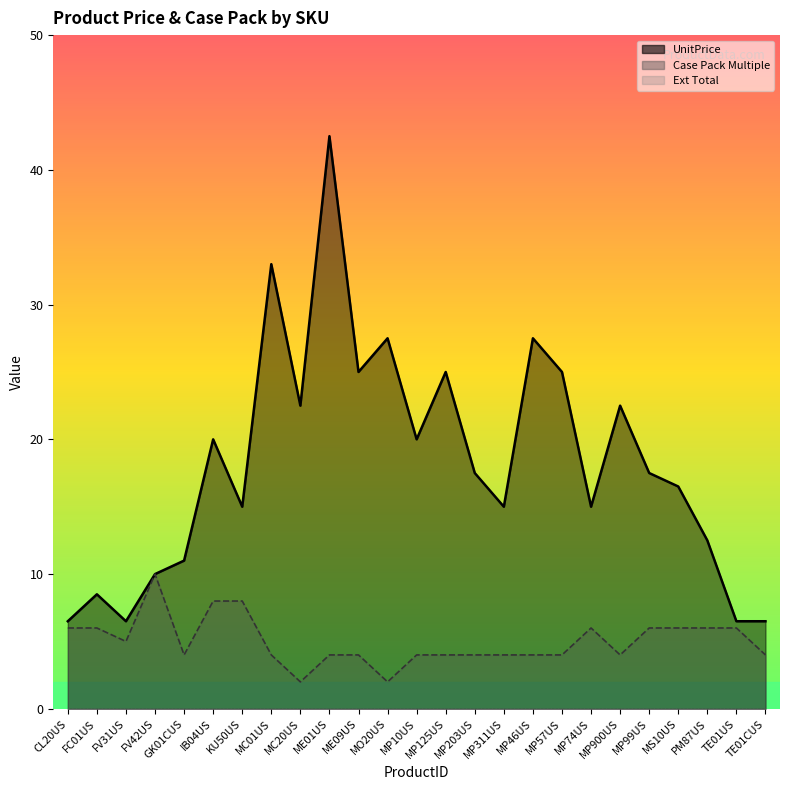

True or false: UnitPrice and Case Pack Multiple cross at least once.

False